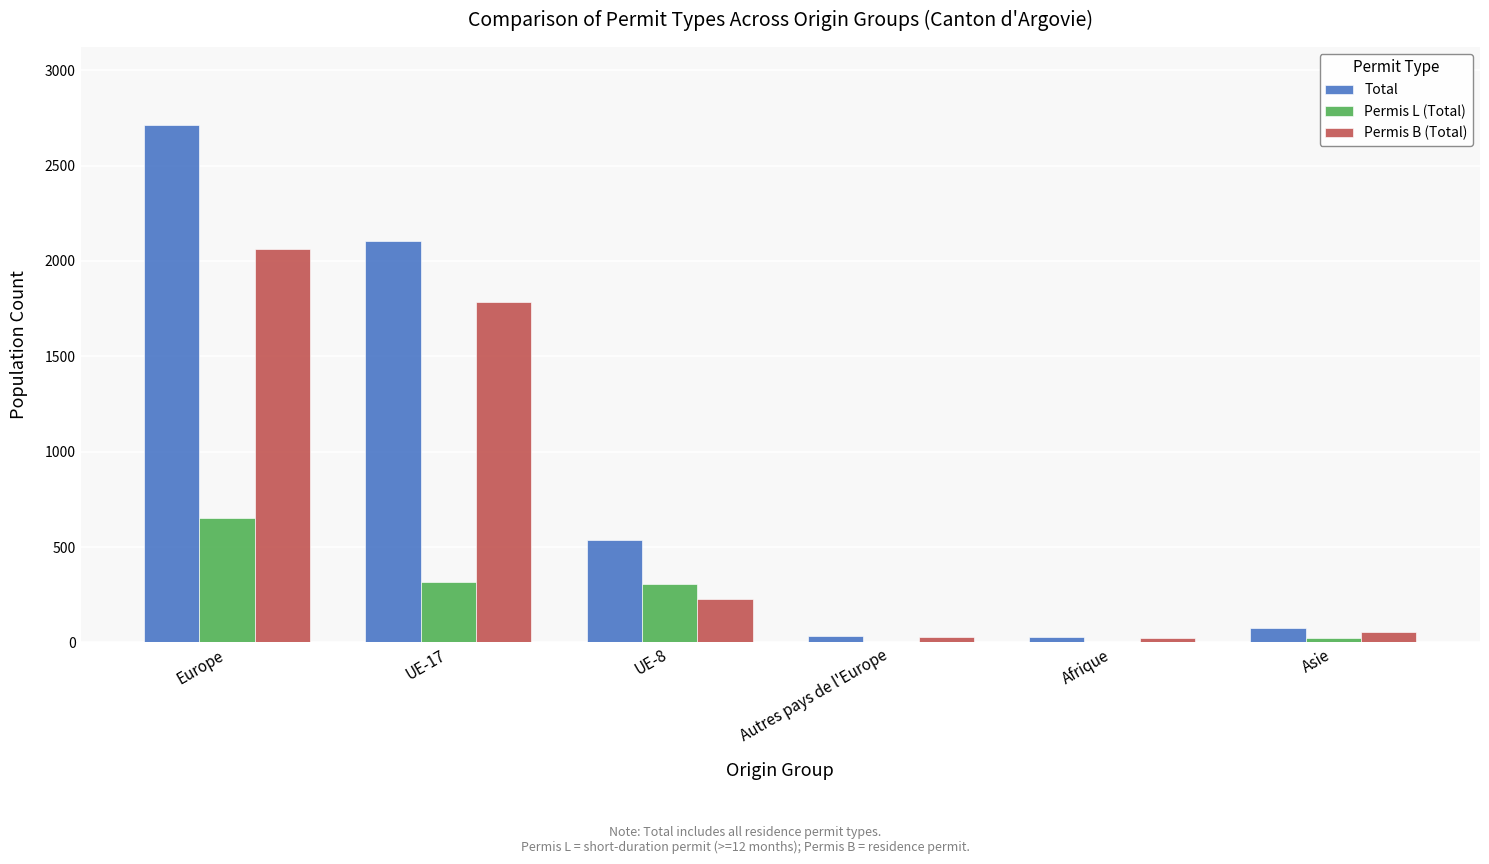

Is the value of Permis B (Total) at Autres pays de l'Europe greater than the value of Total at UE-17?

No